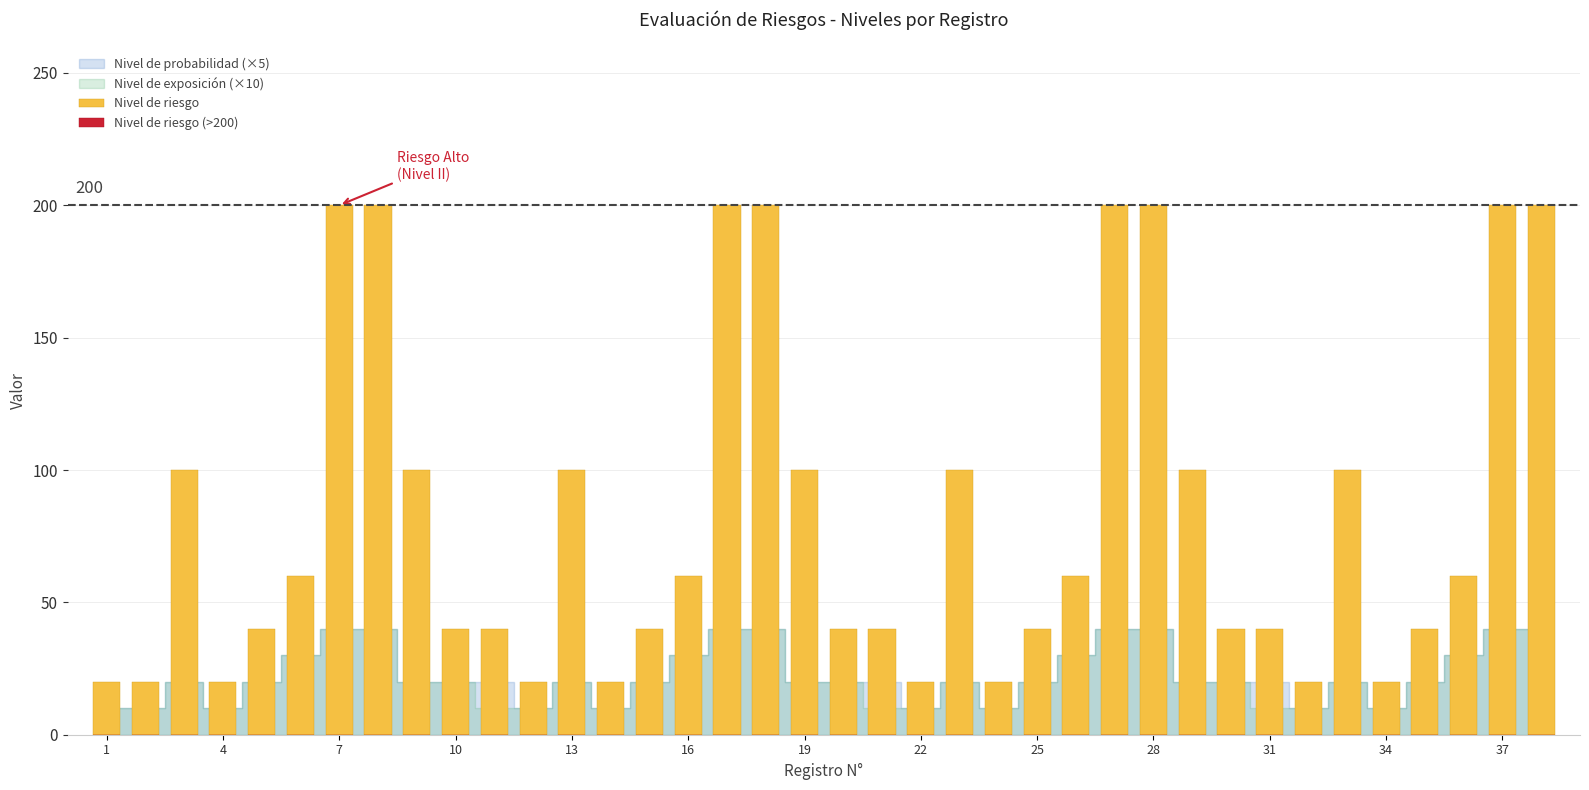

What is the greatest value displayed?

200